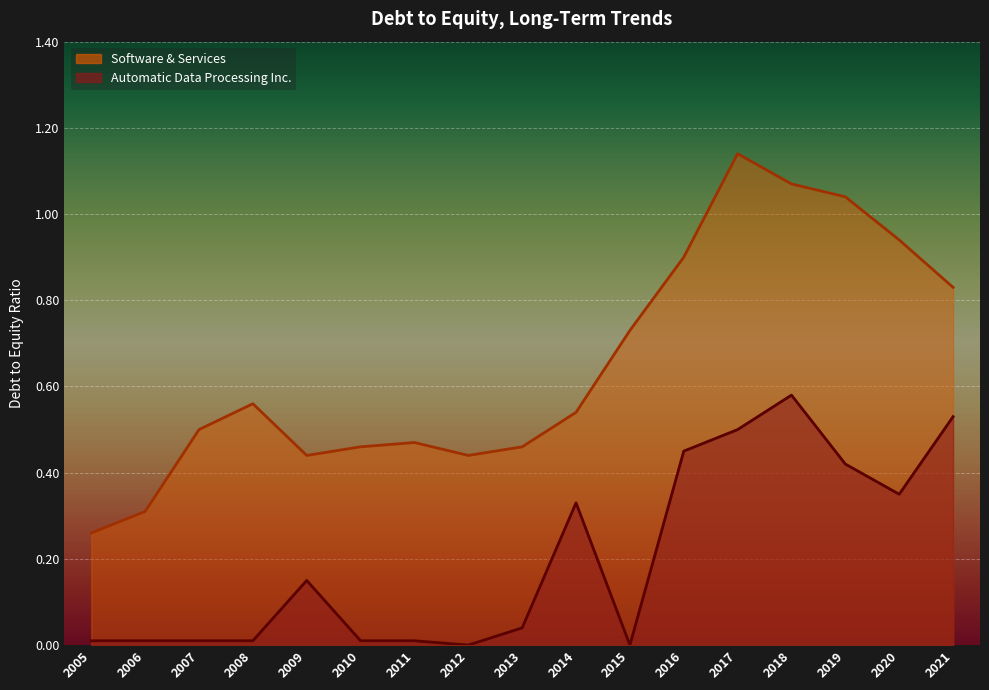

Does the chart display data point markers on the line(s)?

No